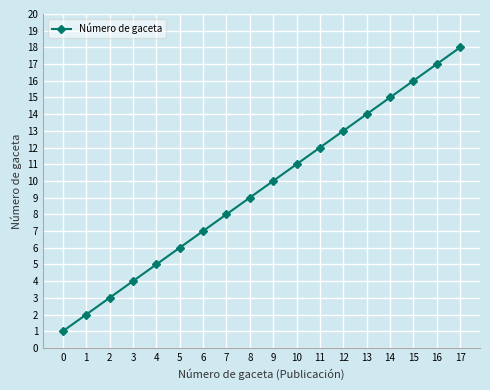

What is the value of the 10th point from the left?

10